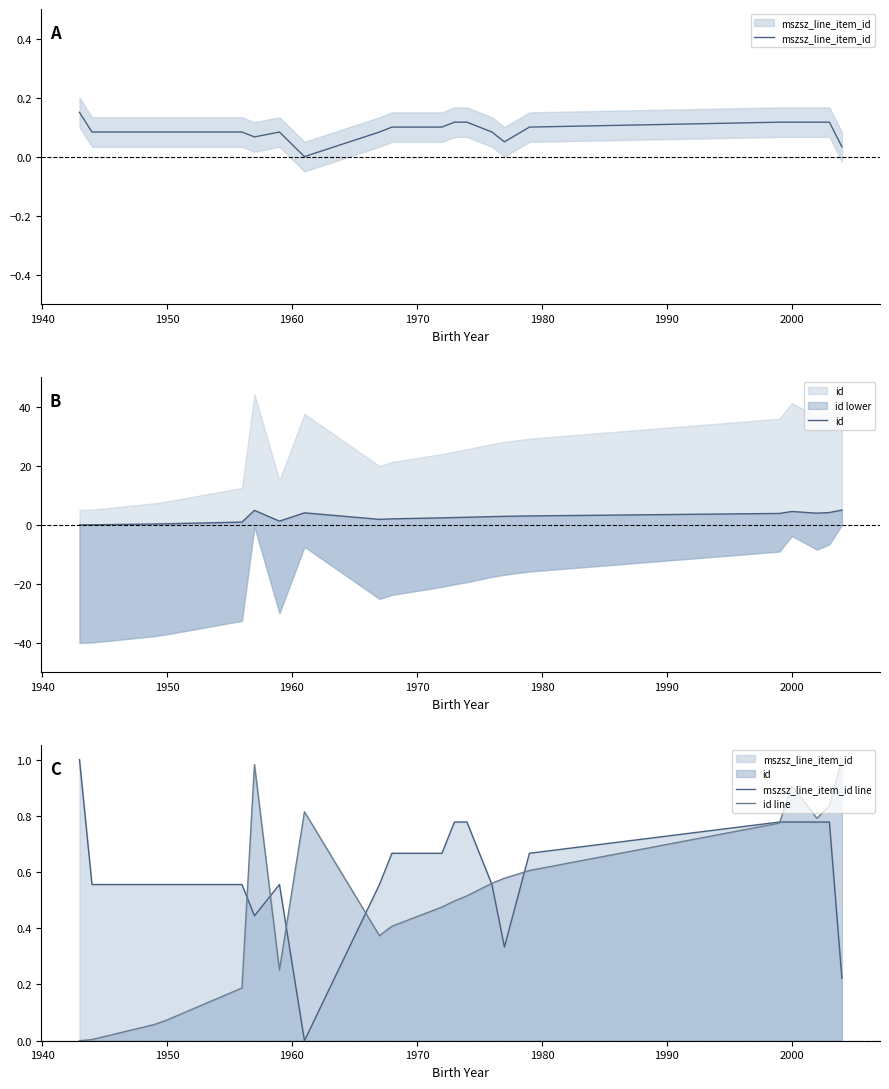

What is the maximum value for mszsz_line_item_id?

0.1